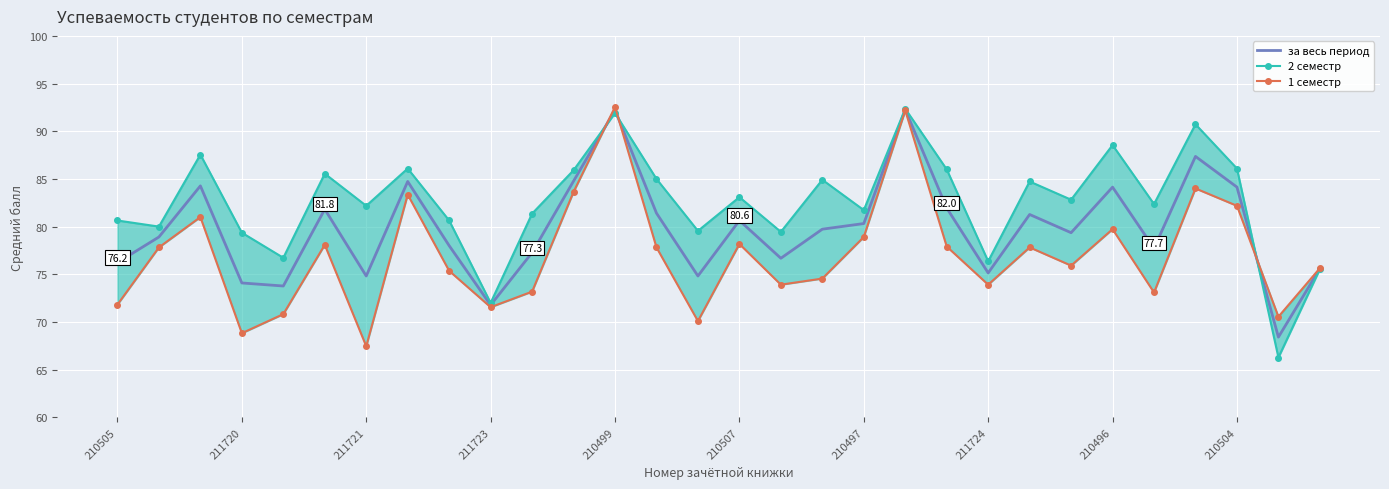

What are all the series names shown in the legend?

за весь период, 2 семестр, 1 семестр